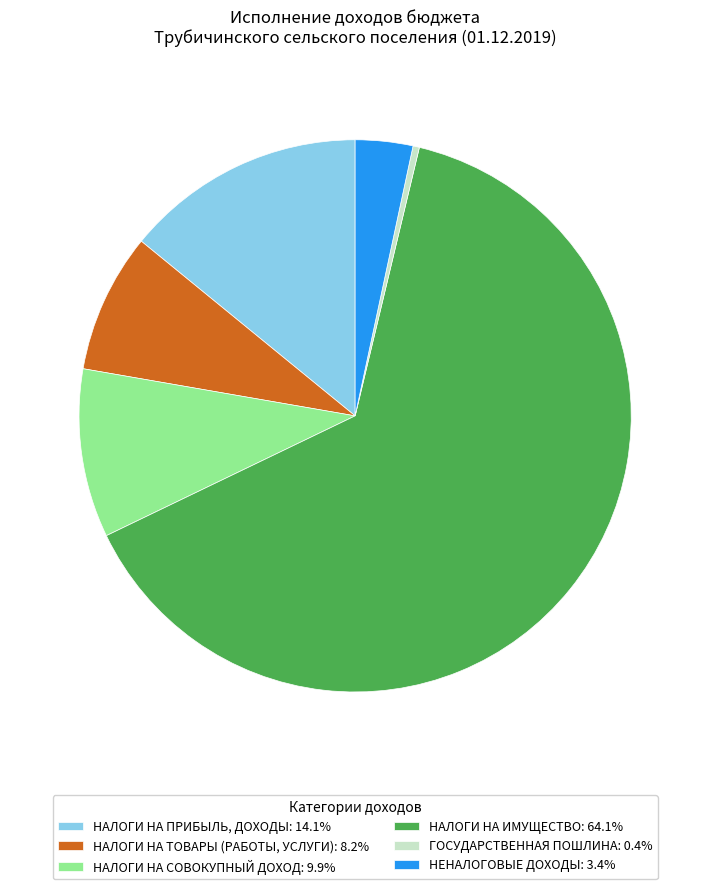

Is there any slice that represents more than half of the pie?

Yes